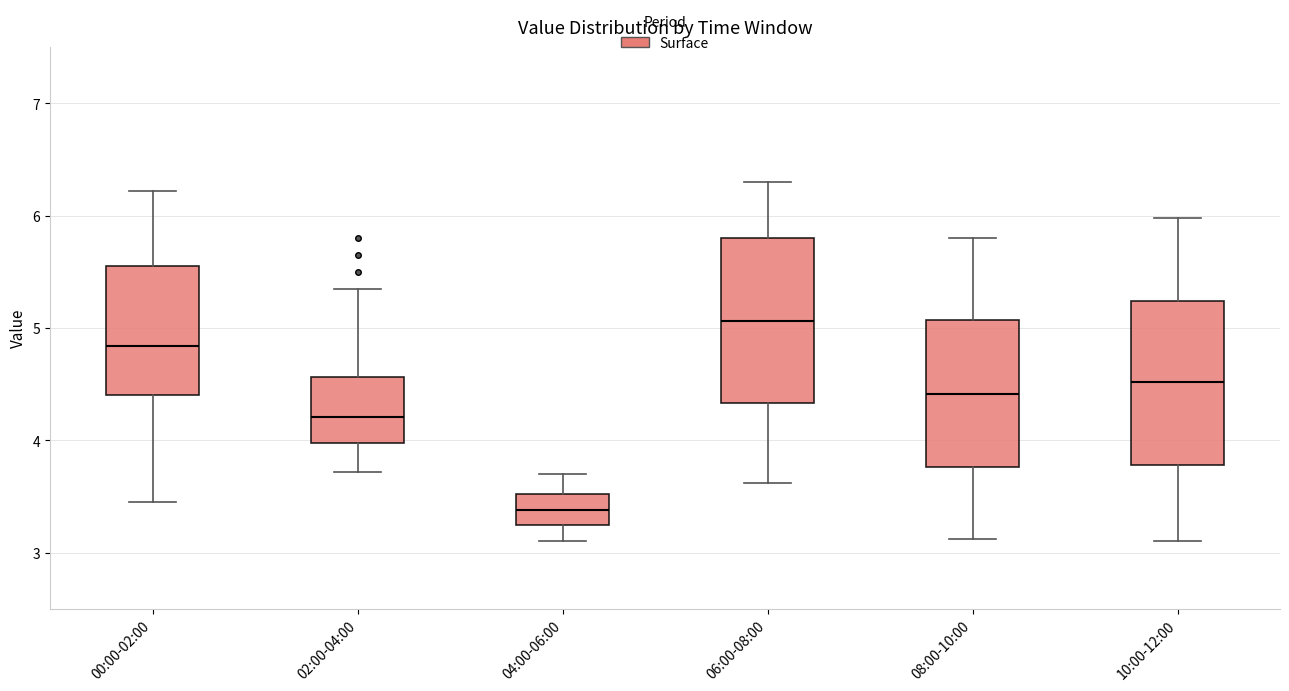

Which box has the highest median line?

06:00-08:00